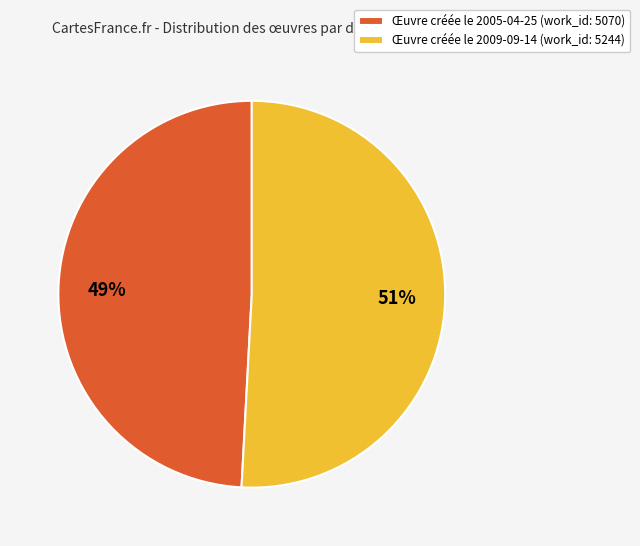

Combined, do Œuvre créée le 2005-04-25 (work_id: 5070) and Œuvre créée le 2009-09-14 (work_id: 5244) account for over 50%?

Yes